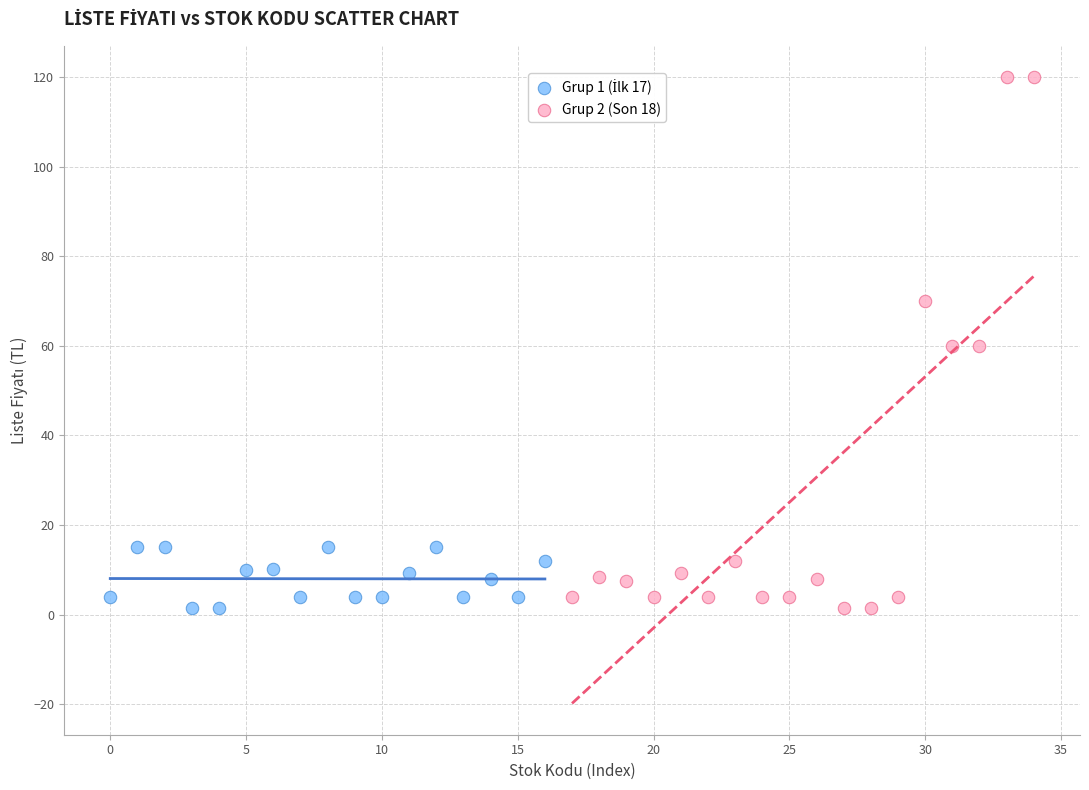

Which series has the widest spread of Y values?

Grup 2 (Son 18)